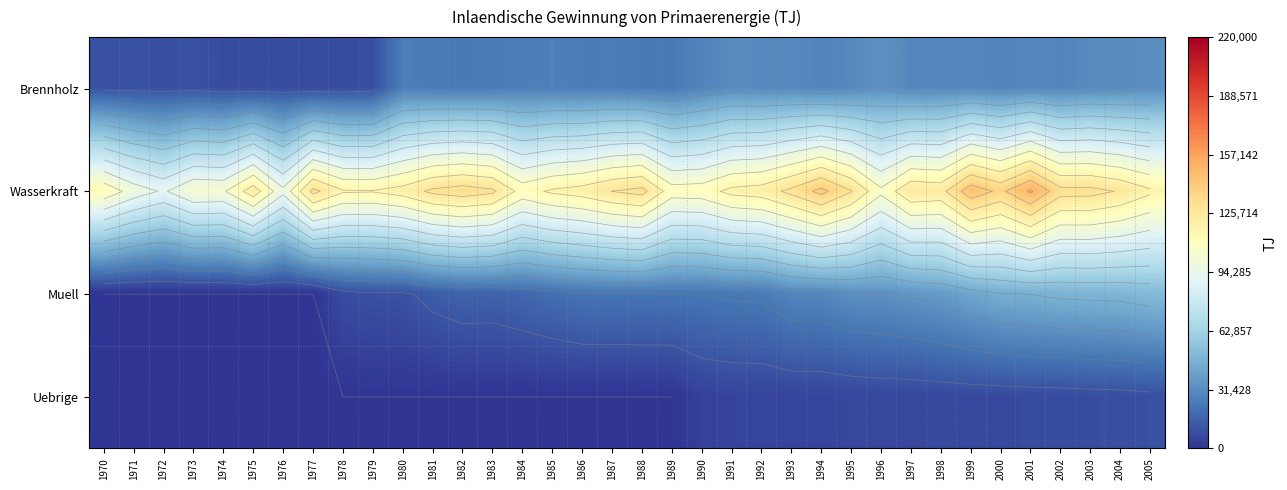

What is the sum of all Muell values?

805760